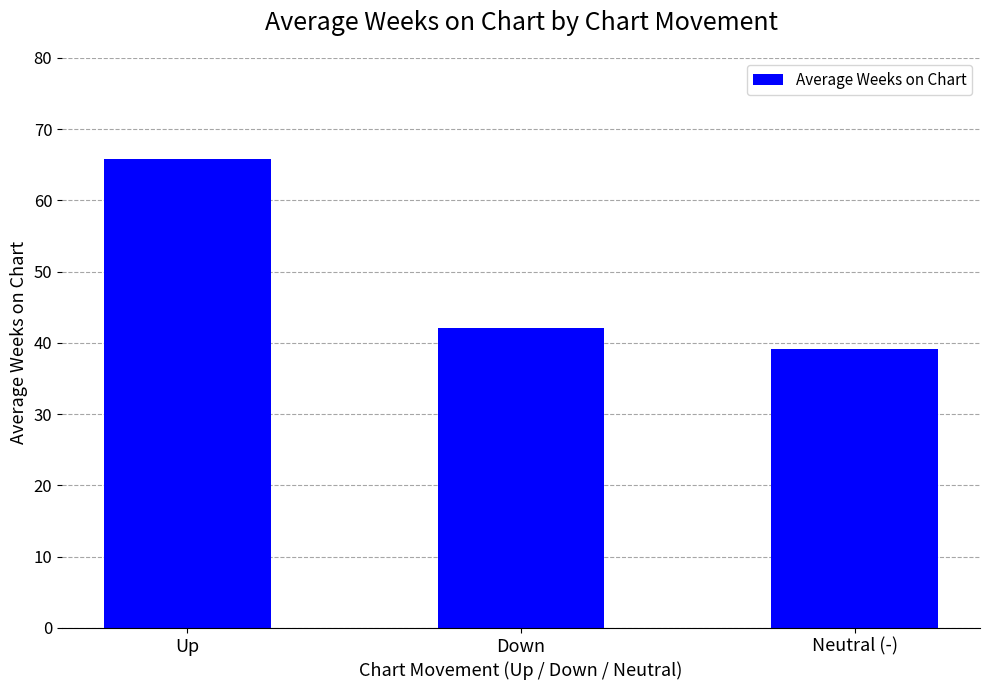

What is the change in value from Down to Neutral (-)?

-3.0